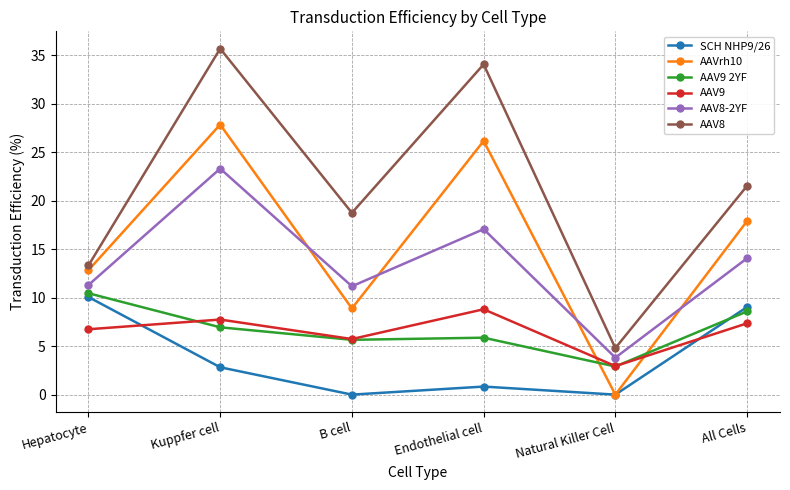

Which series has the largest range (max minus min)?

AAV8